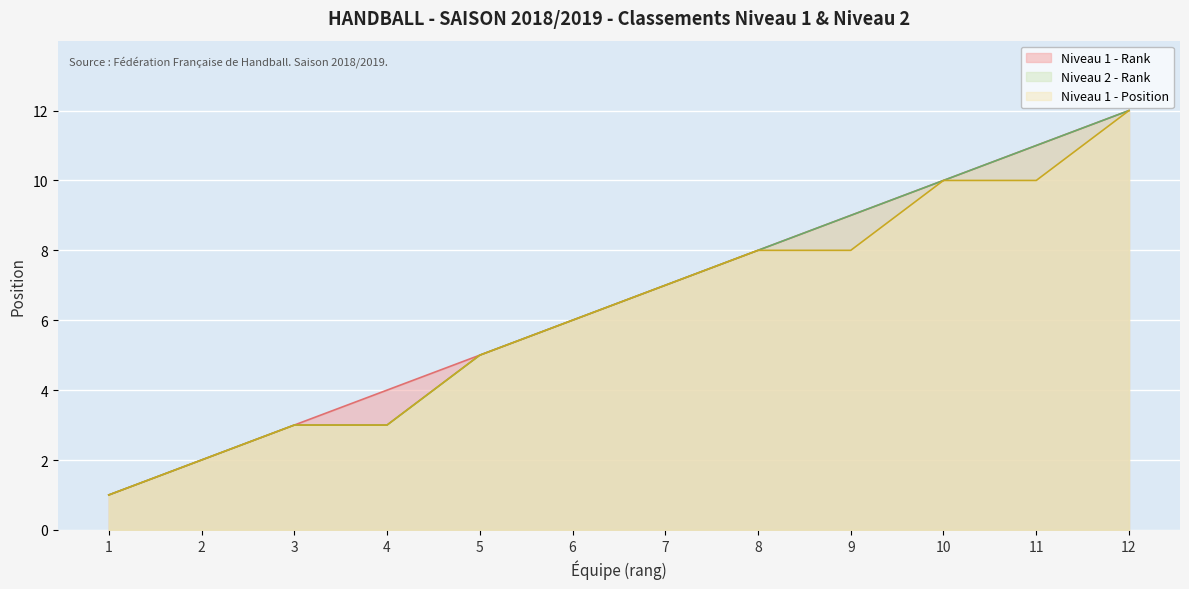

Is the value of Niveau 1 - Position at 2 greater than the value of Niveau 1 - Rank at 2?

No